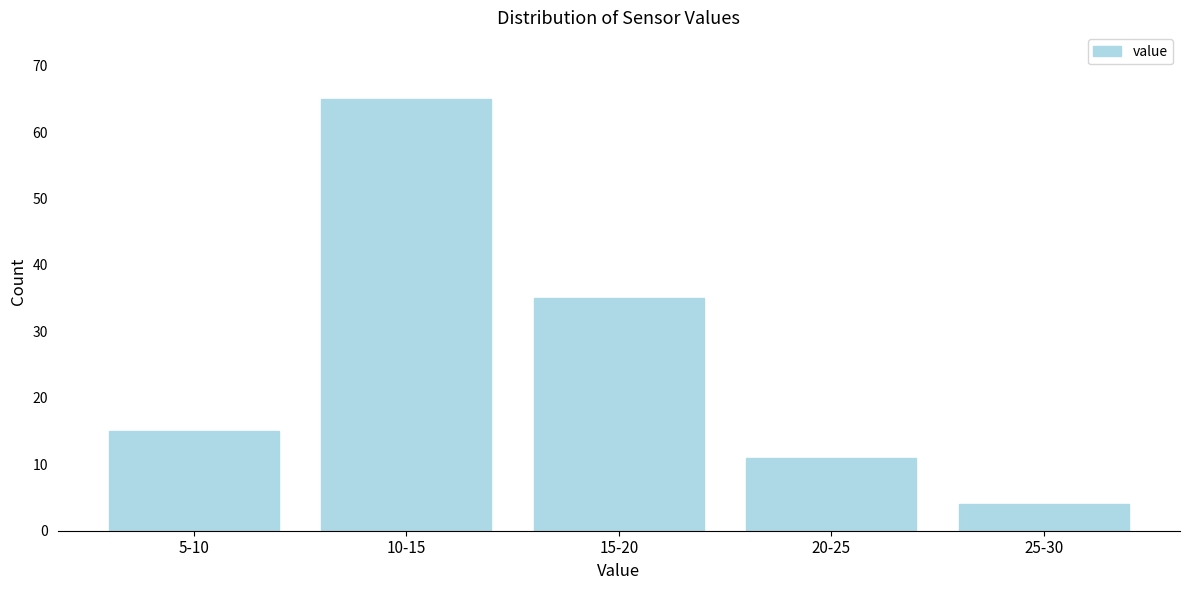

Reading left to right, what are all the values shown in this chart?

5-10=15	10-15=65	15-20=35	20-25=11	25-30=4